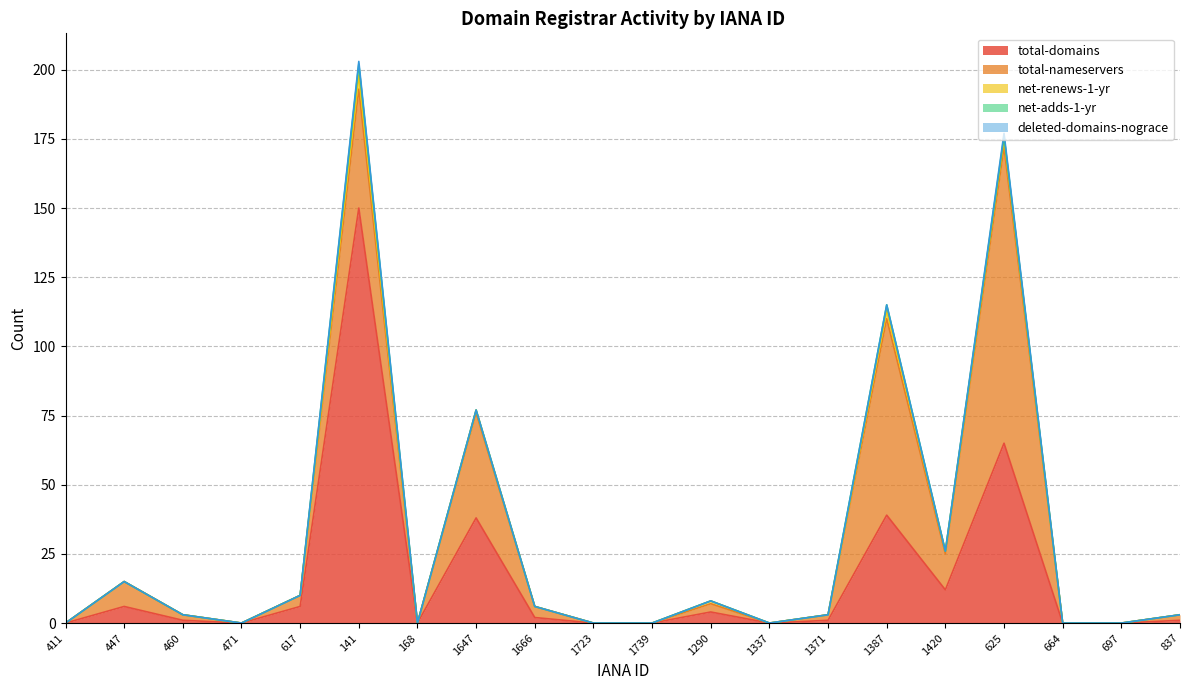

Does the chart have visible grid lines?

Yes